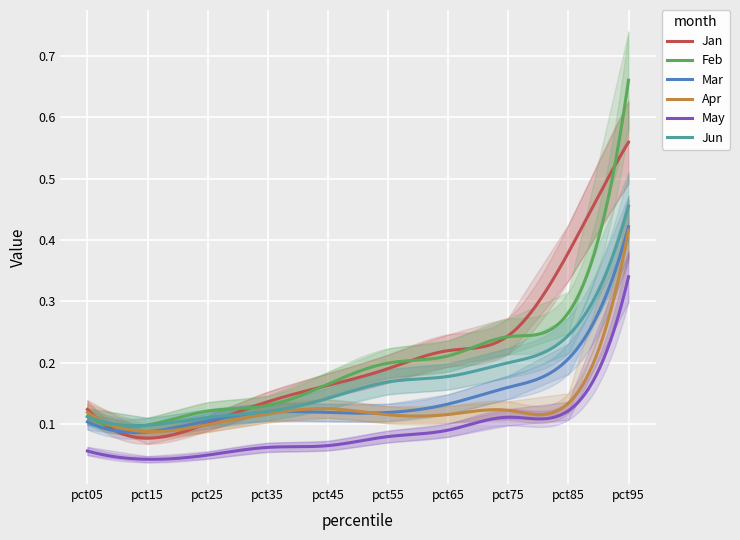

Reading left to right, extract all data points from this chart.

Jan: pct05=0.1	pct15=0.1	pct25=0.1	pct35=0.1	pct45=0.2	pct55=0.2	pct65=0.2	pct75=0.2	pct85=0.4	pct95=0.6
Feb: pct05=0.1	pct15=0.1	pct25=0.1	pct35=0.1	pct45=0.2	pct55=0.2	pct65=0.2	pct75=0.2	pct85=0.3	pct95=0.7
Mar: pct05=0.1	pct15=0.1	pct25=0.1	pct35=0.1	pct45=0.1	pct55=0.1	pct65=0.1	pct75=0.2	pct85=0.2	pct95=0.4
Apr: pct05=0.1	pct15=0.1	pct25=0.1	pct35=0.1	pct45=0.1	pct55=0.1	pct65=0.1	pct75=0.1	pct85=0.1	pct95=0.4
May: pct05=0.1	pct15=0.0	pct25=0.0	pct35=0.1	pct45=0.1	pct55=0.1	pct65=0.1	pct75=0.1	pct85=0.1	pct95=0.3
Jun: pct05=0.1	pct15=0.1	pct25=0.1	pct35=0.1	pct45=0.1	pct55=0.2	pct65=0.2	pct75=0.2	pct85=0.2	pct95=0.5